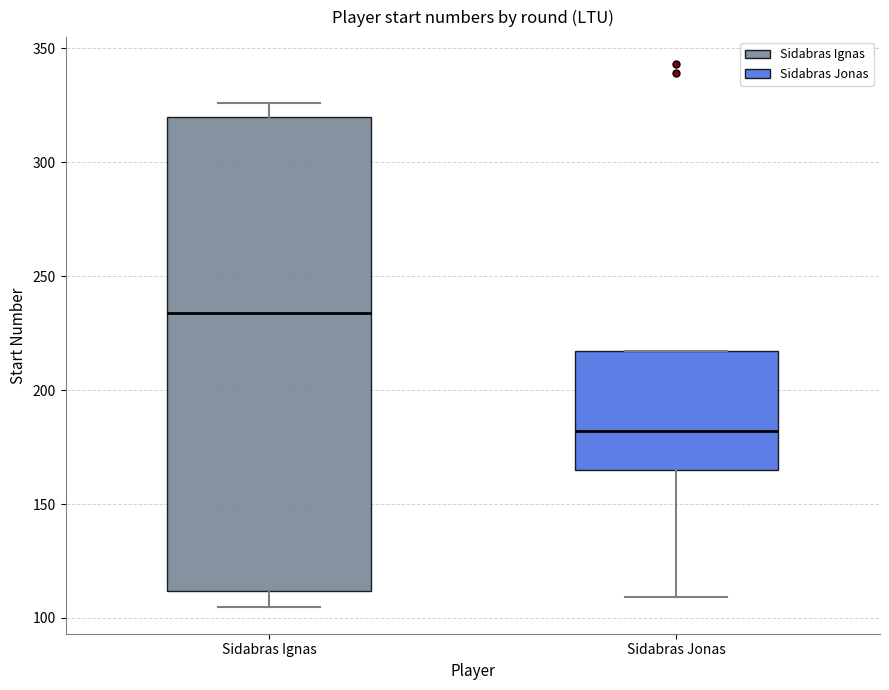

Where is the upper edge of the box for Sidabras Jonas on the y-axis? The values are not printed on the chart, so give them approximately, as read against the axis.

215